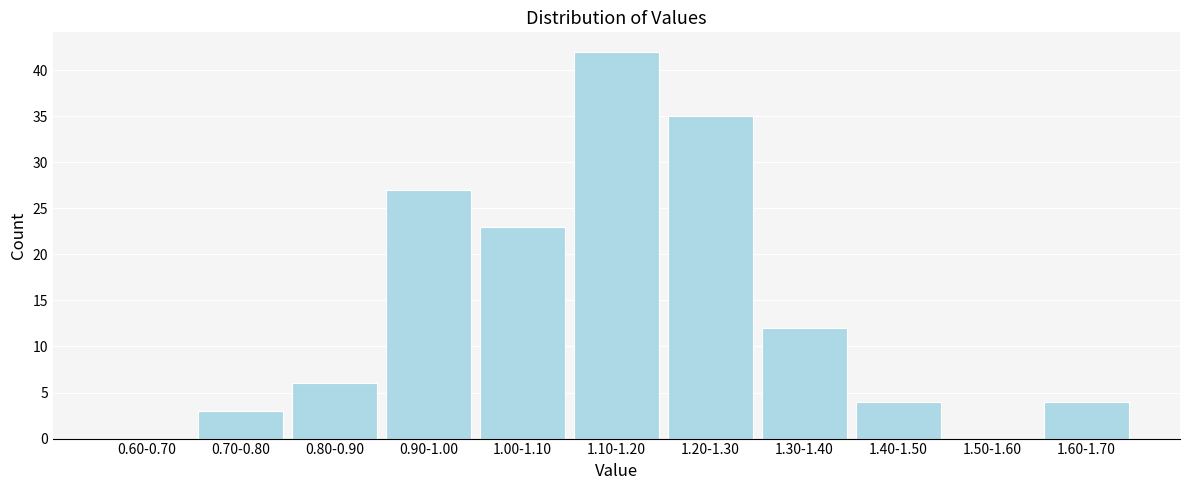

Reading left to right, extract all data points from this chart.

0.60-0.70=0	0.70-0.80=3	0.80-0.90=6	0.90-1.00=27	1.00-1.10=23	1.10-1.20=42	1.20-1.30=35	1.30-1.40=12	1.40-1.50=4	1.50-1.60=0	1.60-1.70=4